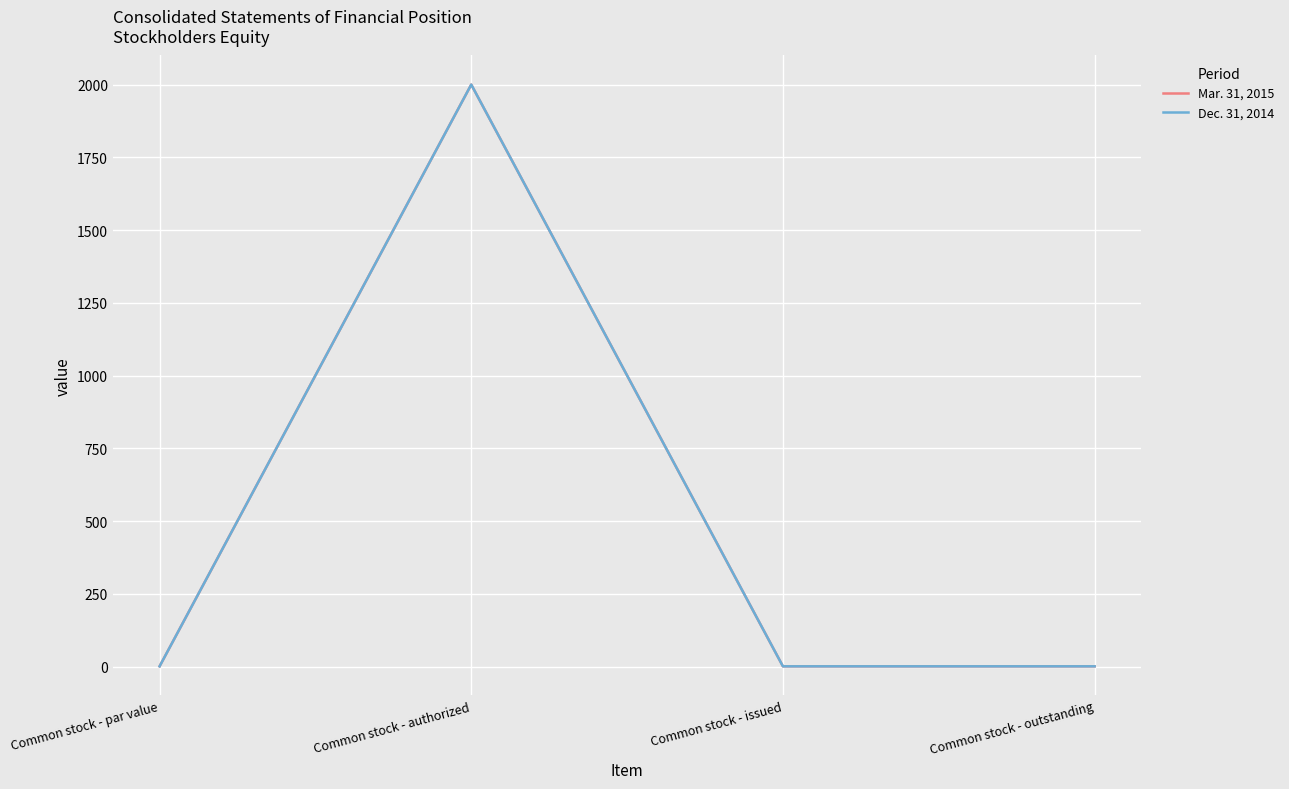

What is the smallest value displayed?

1